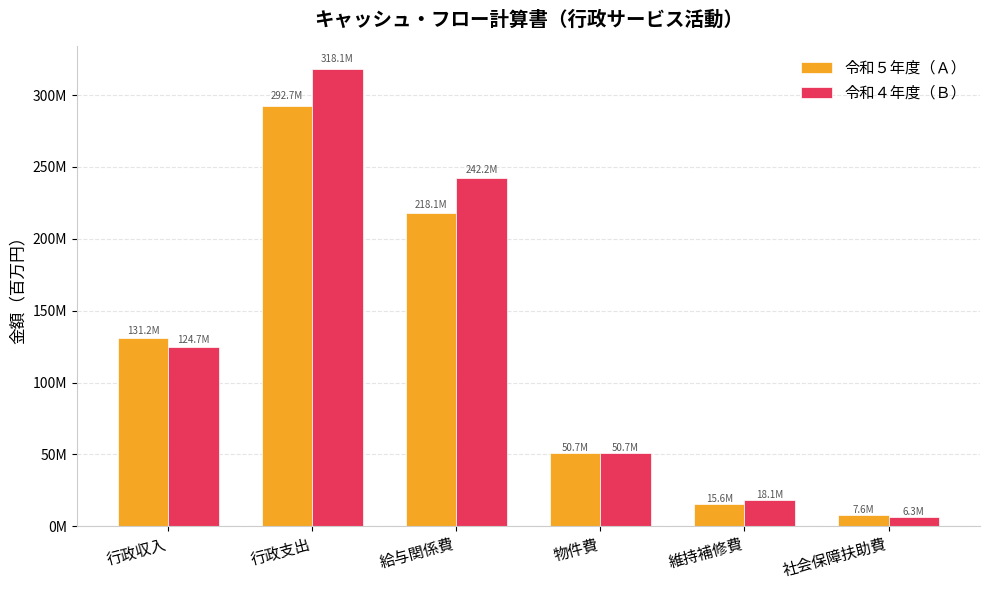

Are the bars horizontal?

No